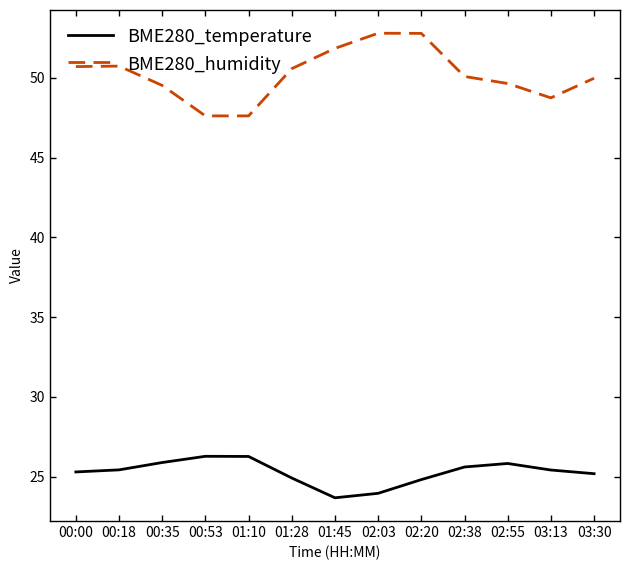

What position from the left is 01:10?

5